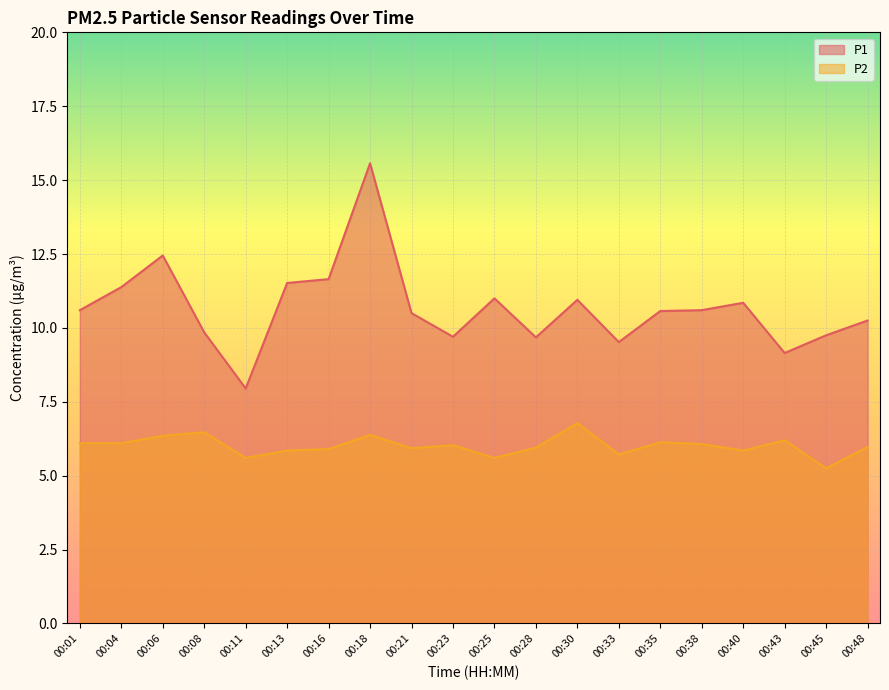

What is the value of the P2 point at the 19th from the left?

5.2